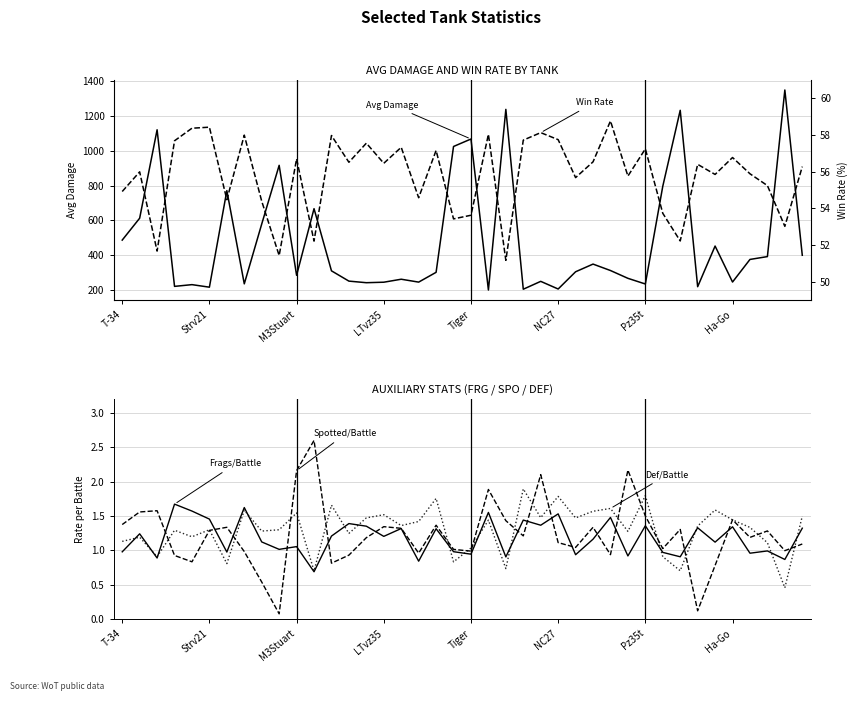

How many interior local peaks does the Spotted/Battle series have?

12